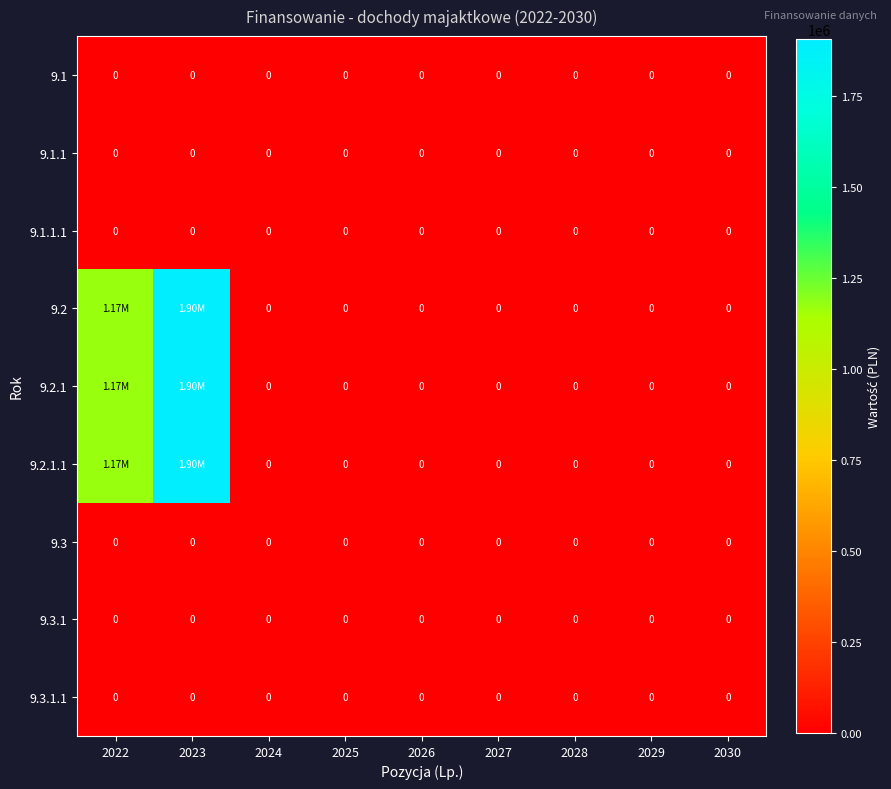

At 2025, list the series in order from largest to smallest.

9.1, 9.1.1, 9.1.1.1, 9.2, 9.2.1, 9.2.1.1, 9.3, 9.3.1, 9.3.1.1